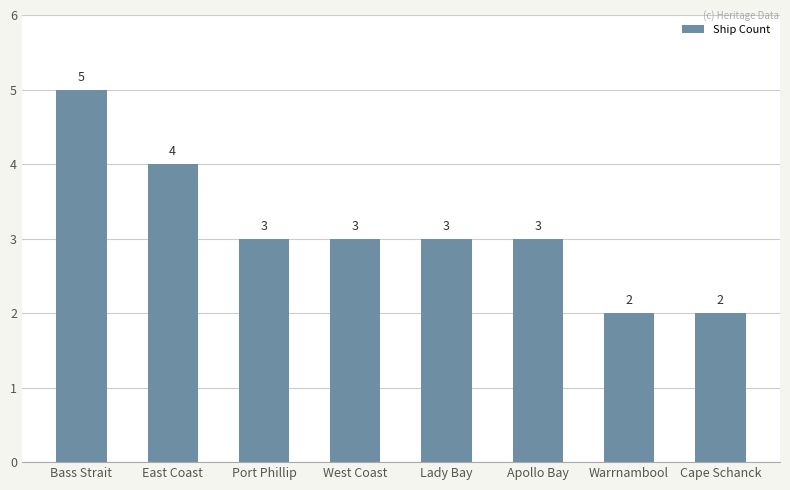

Approximately how many times larger is the value at Port Phillip compared to Lady Bay?

1.0